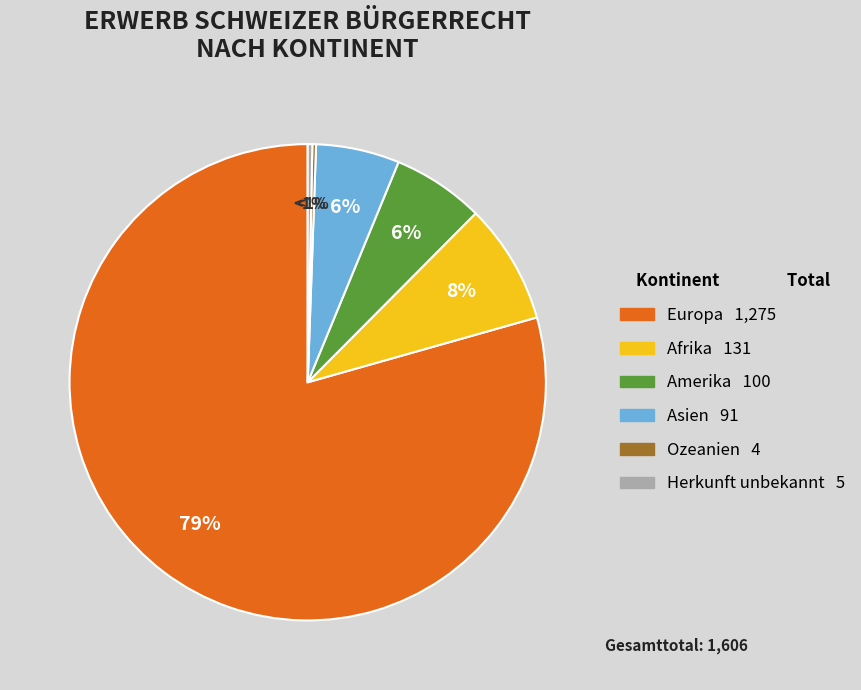

Rank the categories by value from lowest to highest.

Ozeanien, Herkunft unbekannt, Asien, Amerika, Afrika, Europa